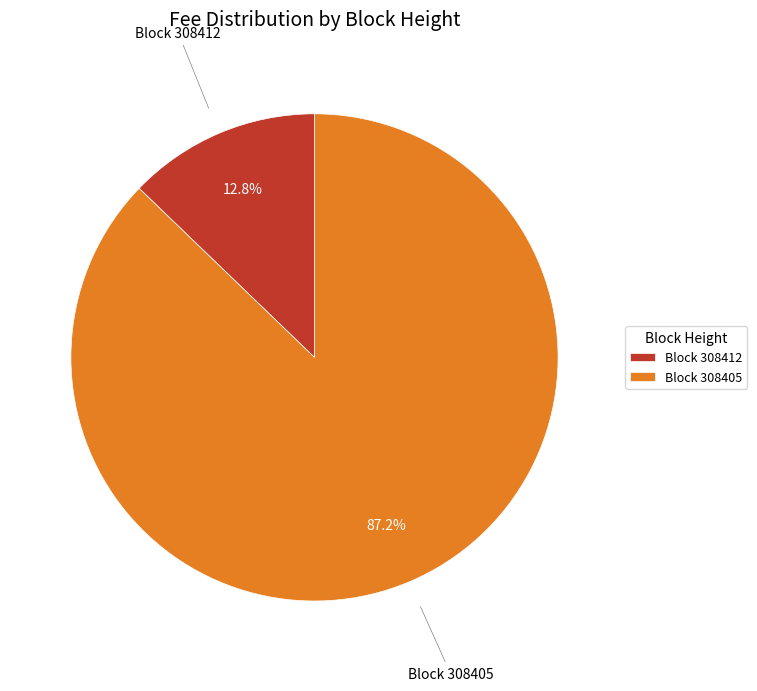

Rank the categories by value from highest to lowest.

Block 308405, Block 308412